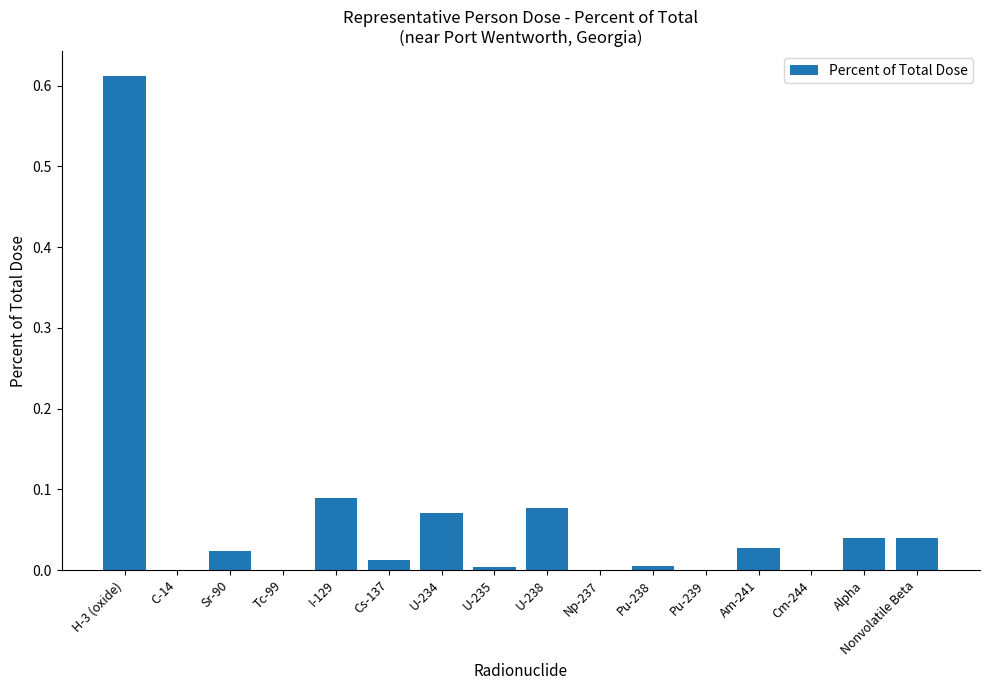

Which category has the highest value across all series?

H-3 (oxide)